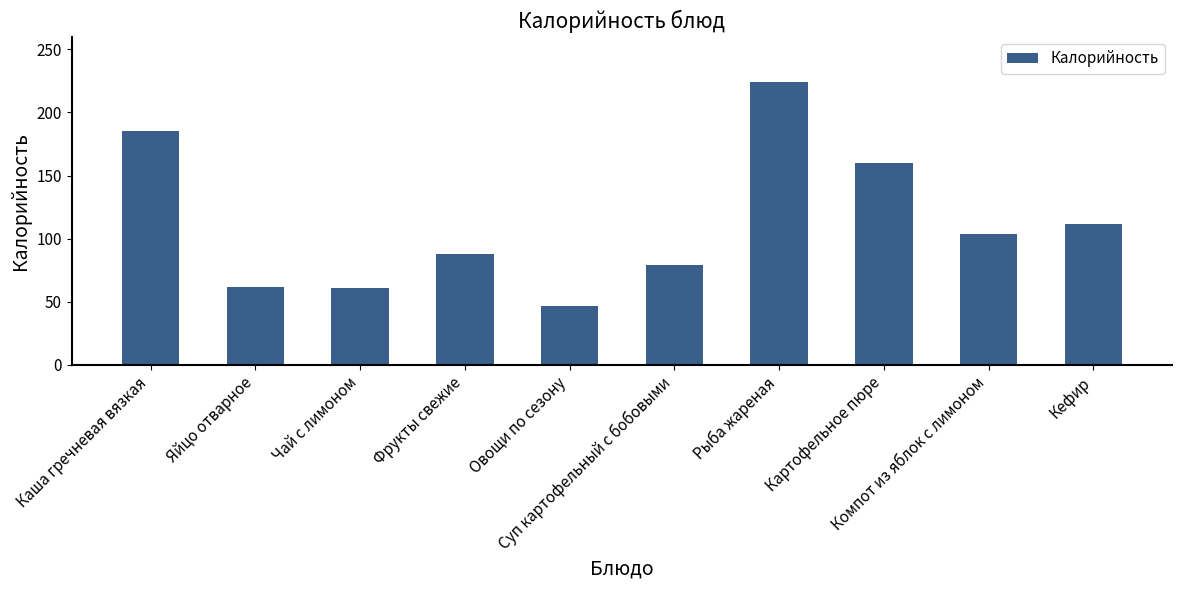

What is the value of the 2nd bar from the left?

62